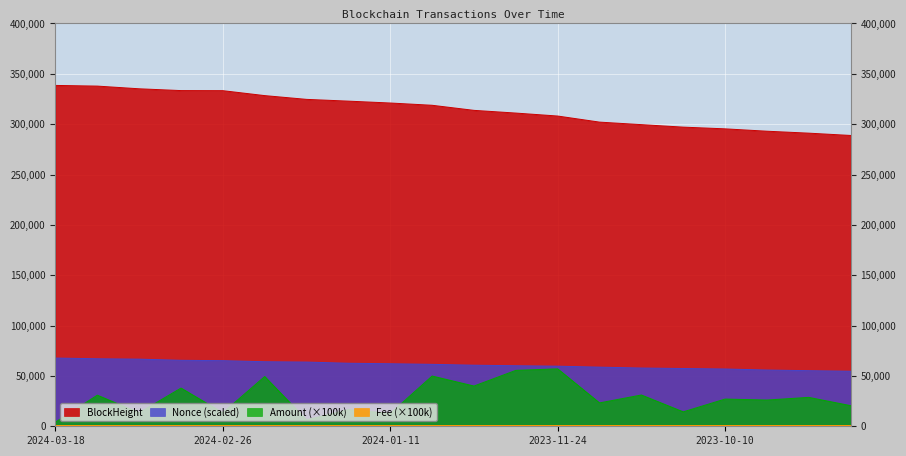

Is it true that Amount equals 37945.3 at 2024-02-27?

True